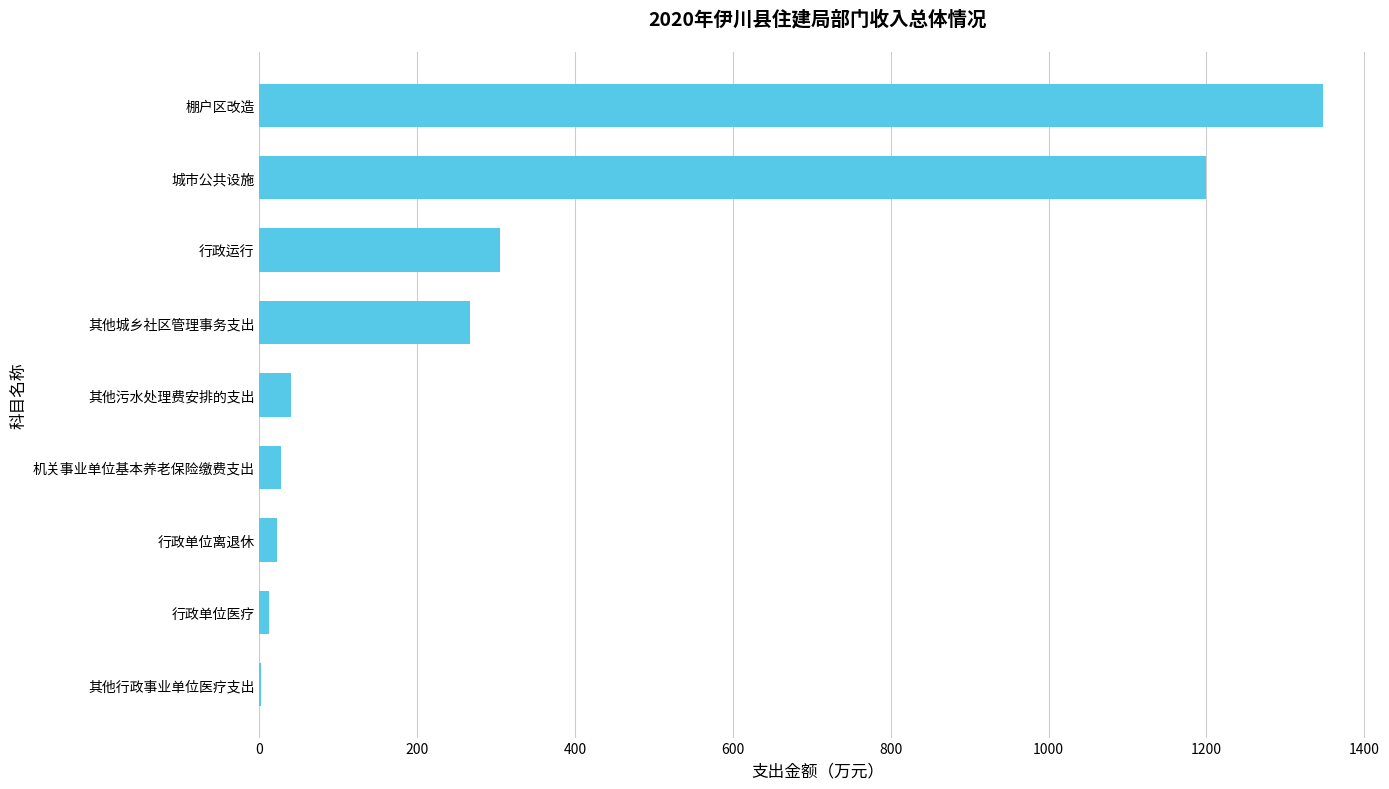

Between 行政单位医疗 and 城市公共设施, which is larger?

城市公共设施